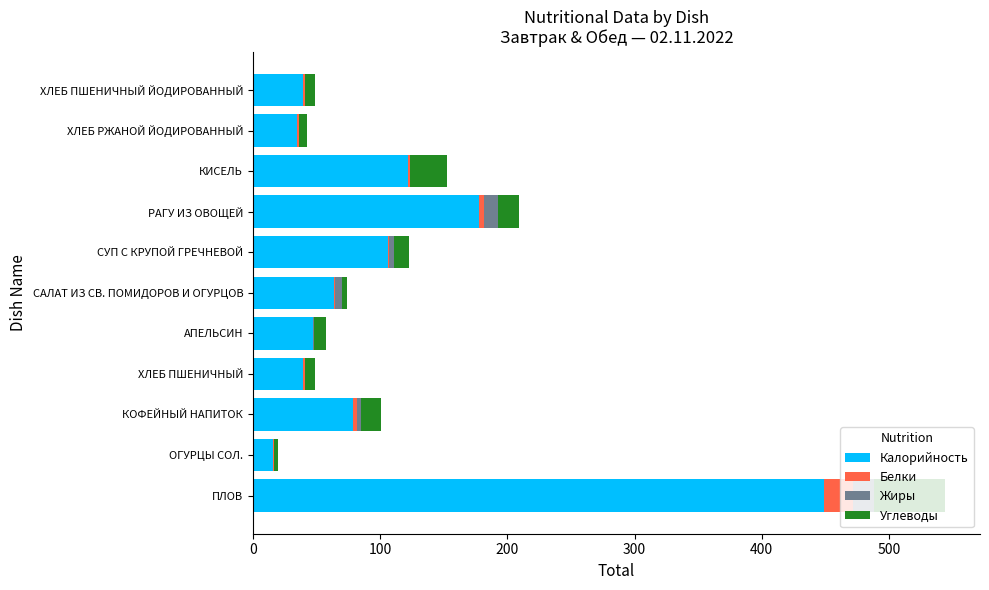

At which category is the sum across all series the highest?

ПЛОВ